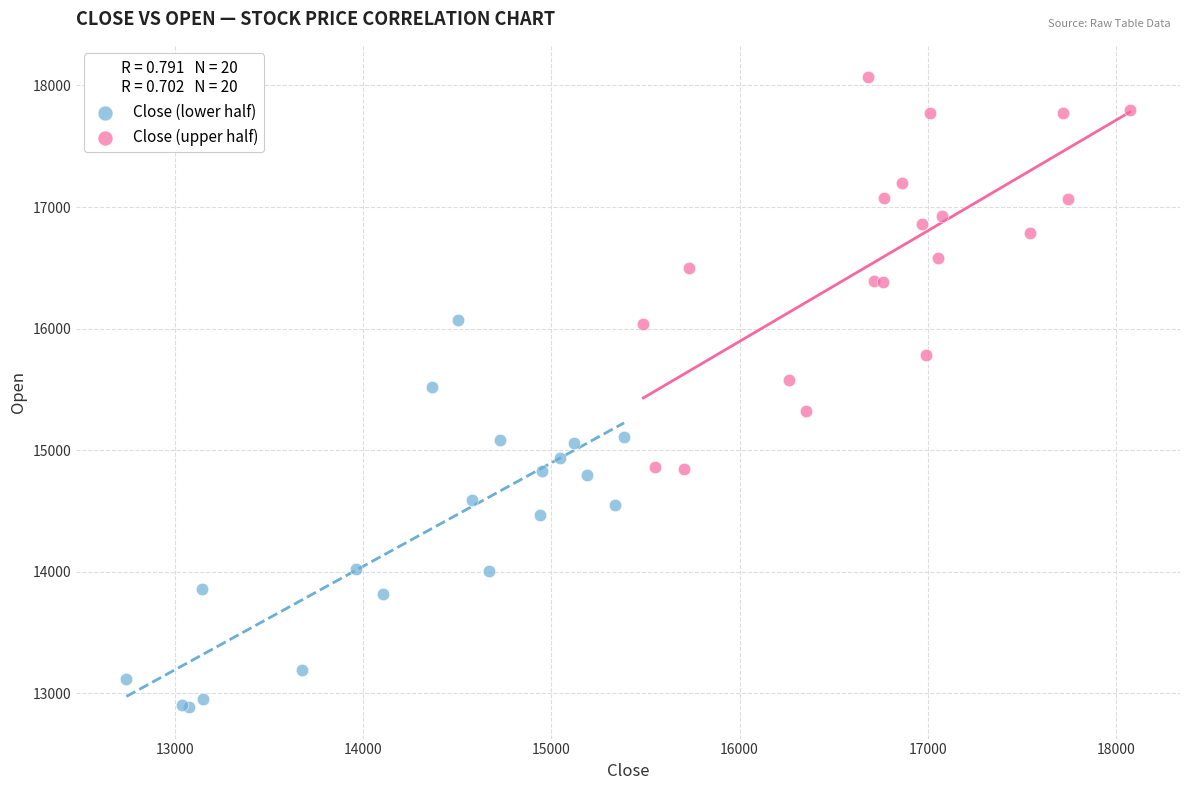

Which series contains the lowest Y value?

Close (lower half)